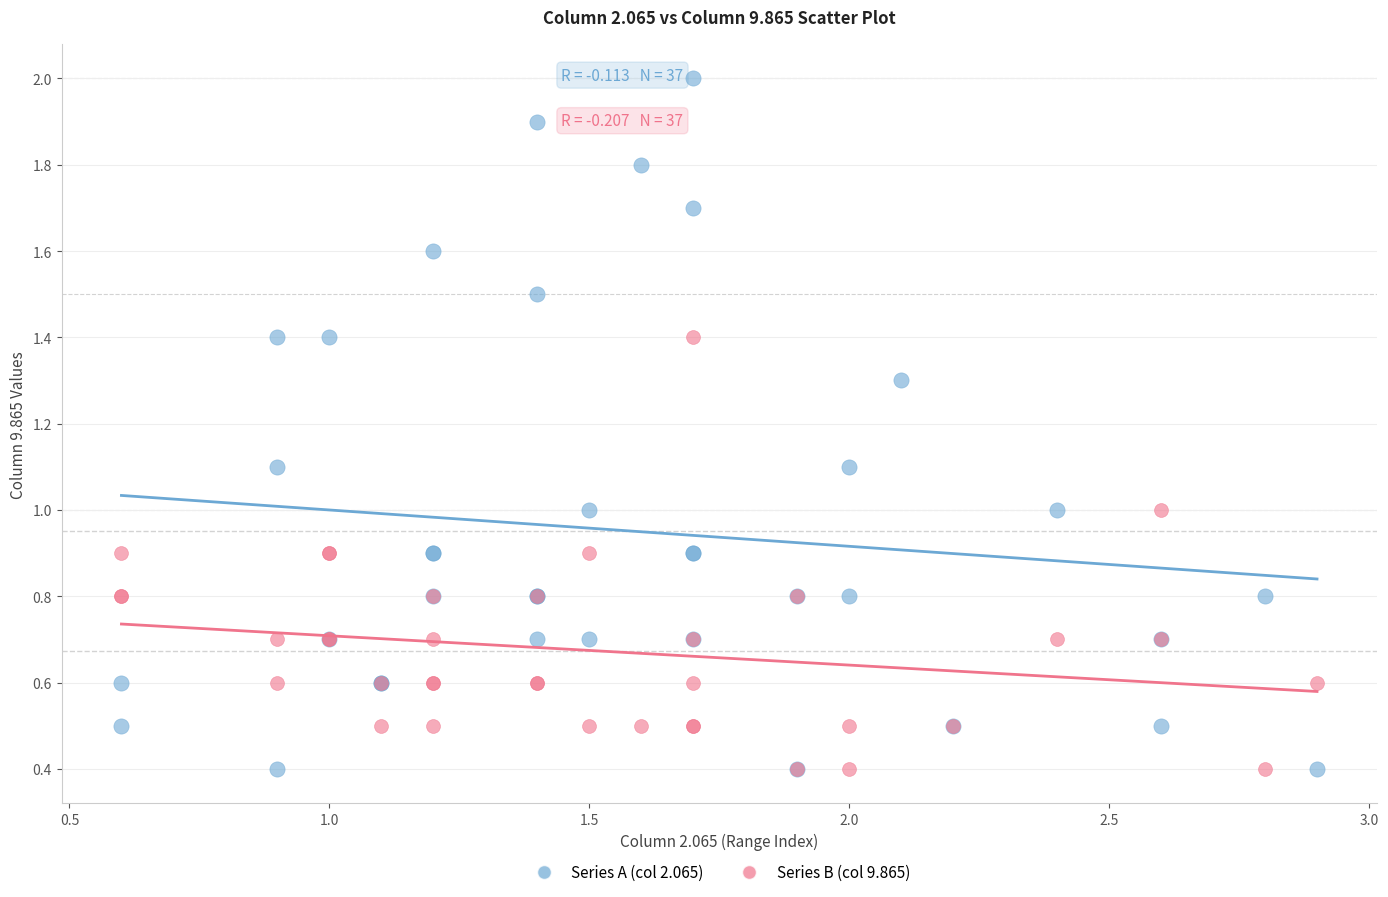

What are all the series names shown in the legend?

Series A (col 2.065), Series B (col 9.865)